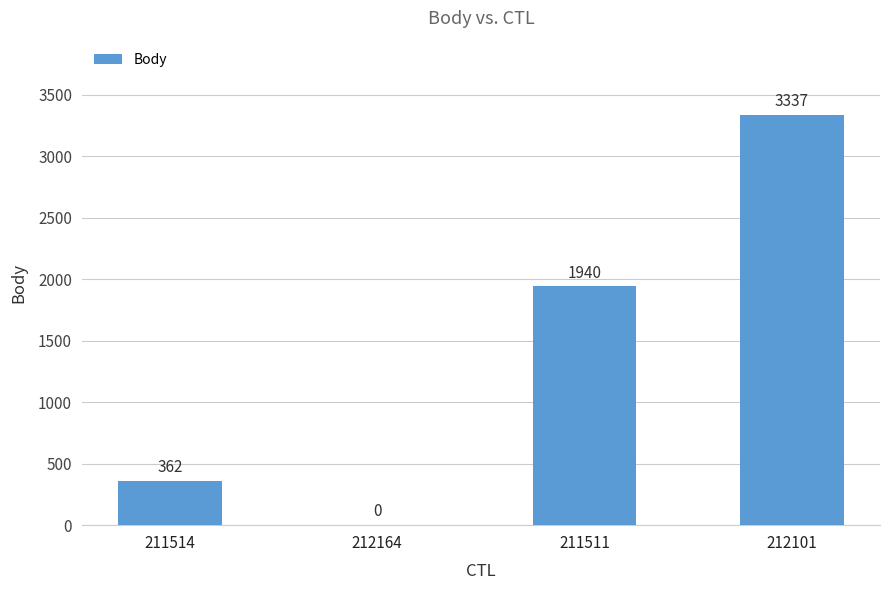

The value at 212164 is 0. True or false?

True